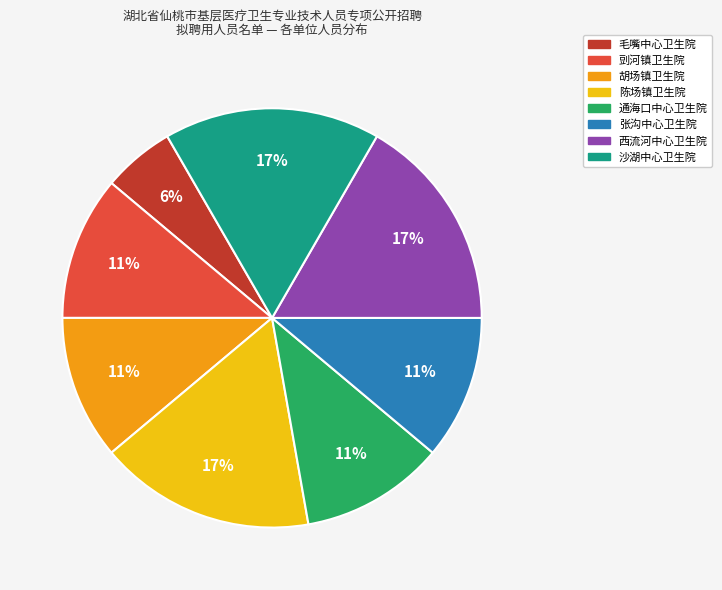

Count the number of slices in the pie.

8